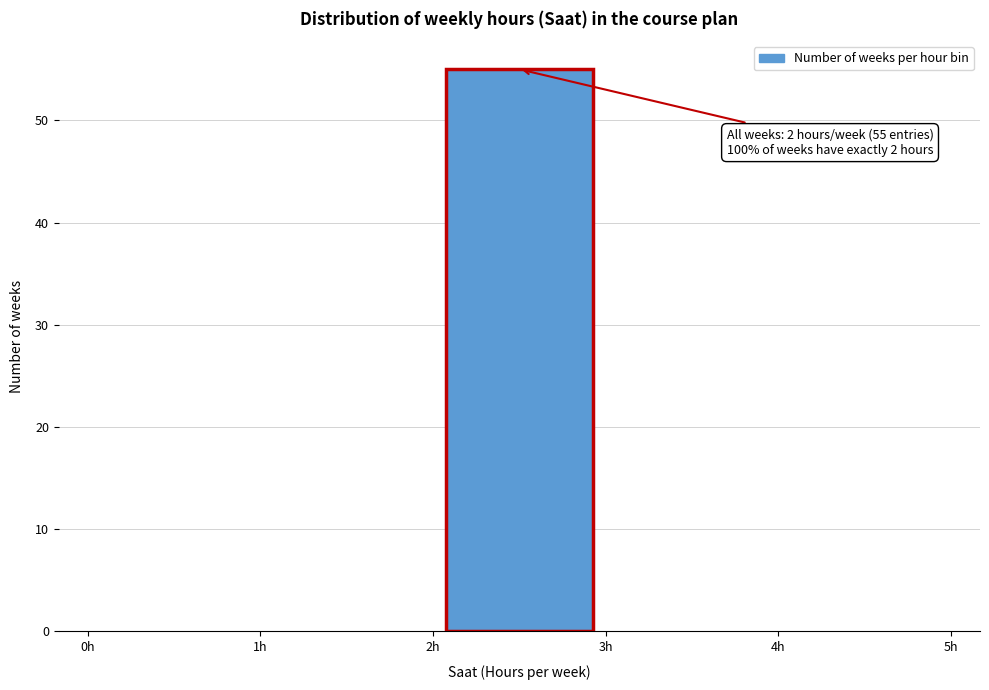

Which range on the x-axis has the tallest bar?

2 to 3